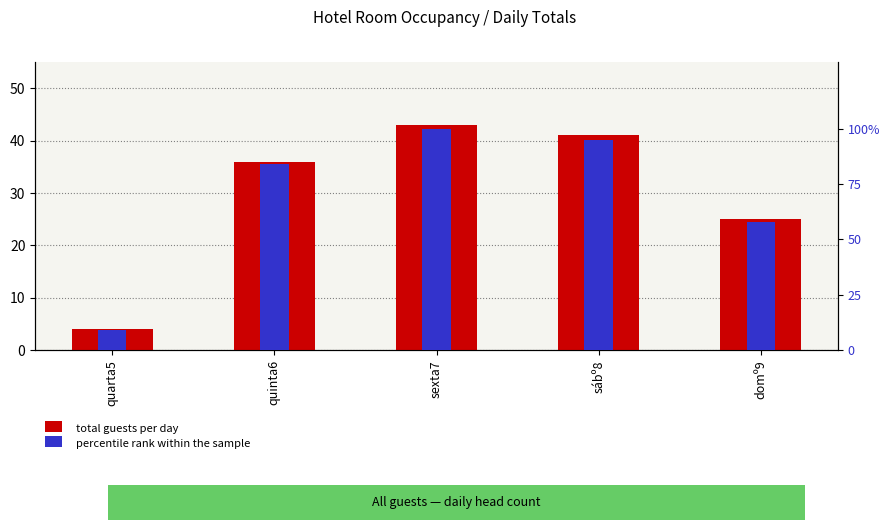

Which label corresponds to the smallest value in the chart?

quarta5